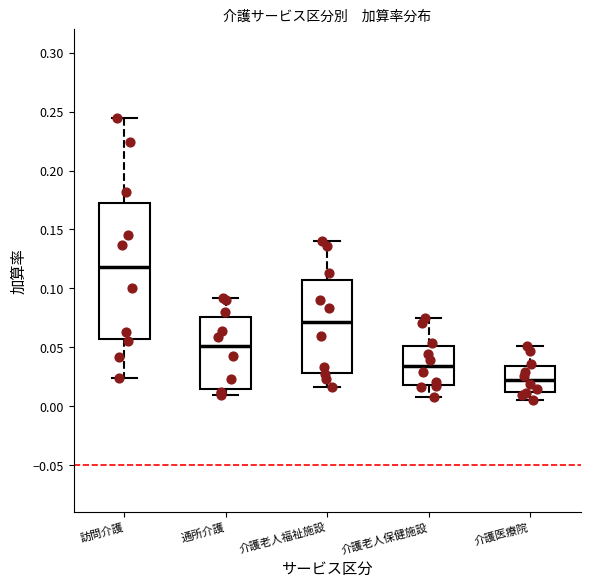

Comparing the boxes themselves (not the whiskers), which one is the tallest?

訪問介護